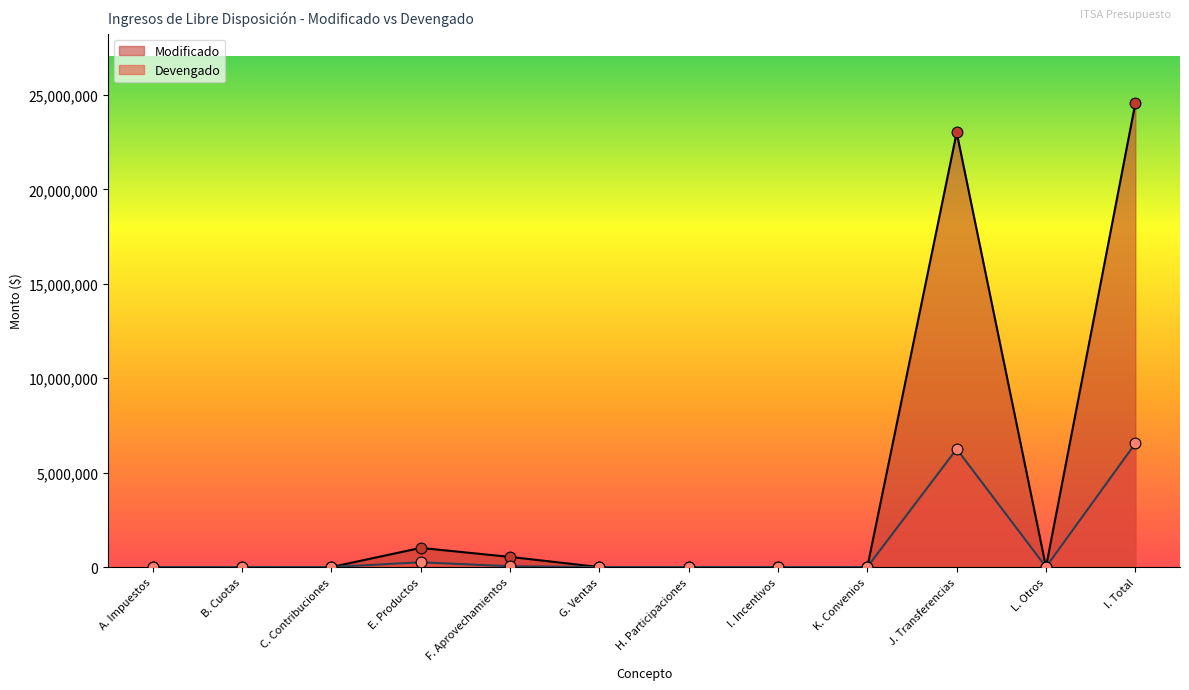

At how many categories does at least one series exceed 12615457?

2